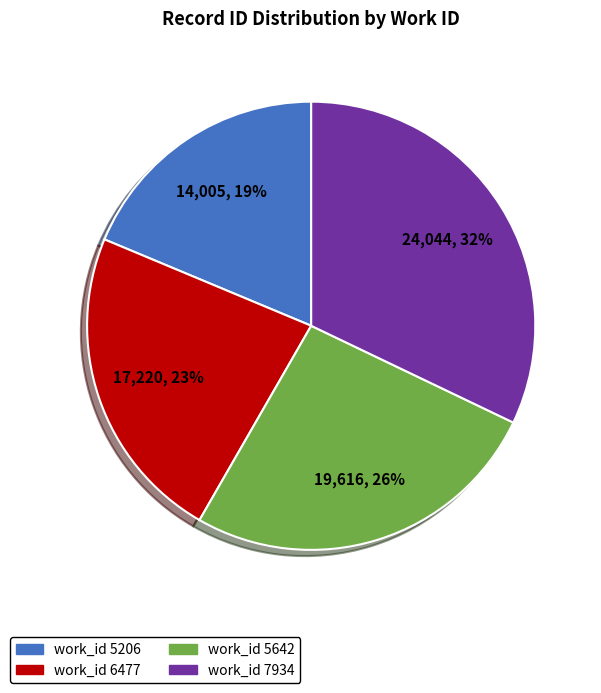

Do work_id 6477 and work_id 7934 together represent more than half of the pie?

Yes